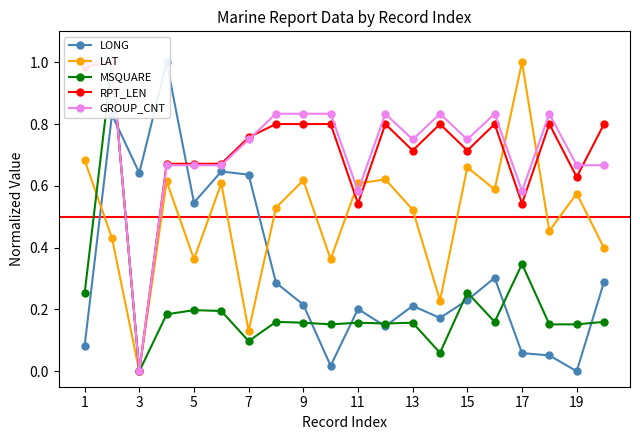

Is it true that LAT equals 0.4 at 19?

False